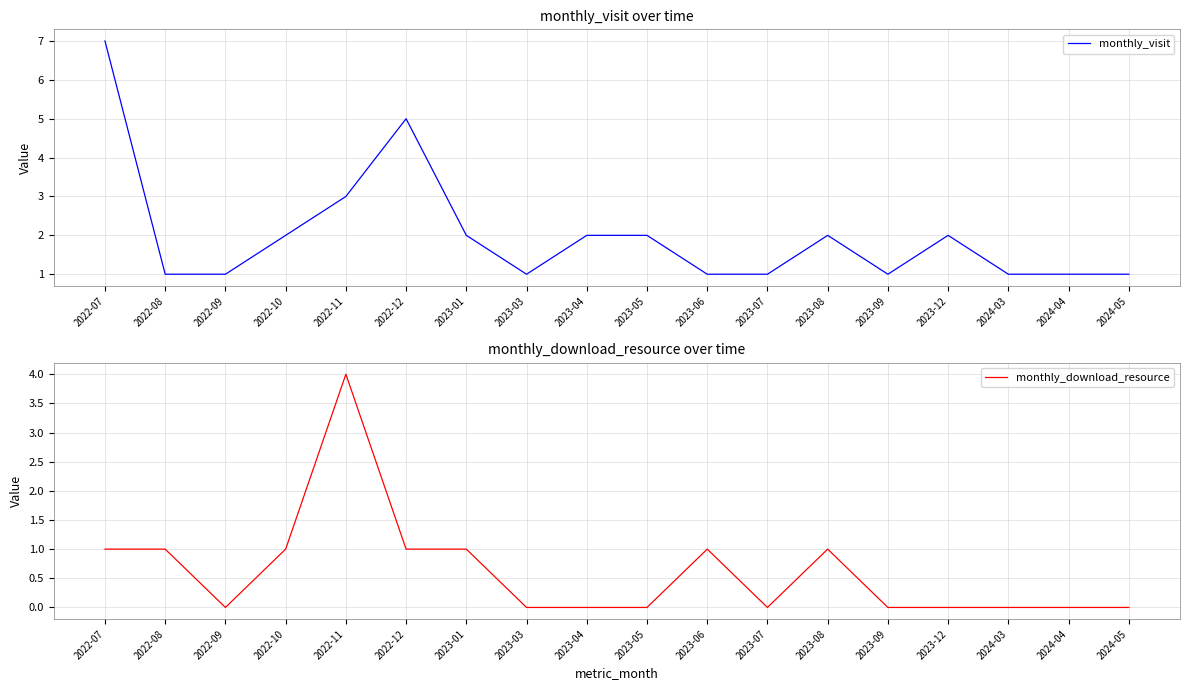

Reading left to right, what are all the values shown in this chart?

monthly_visit: 2022-07=7	2022-08=1	2022-09=1	2022-10=2	2022-11=3	2022-12=5	2023-01=2	2023-03=1	2023-04=2	2023-05=2	2023-06=1	2023-07=1	2023-08=2	2023-09=1	2023-12=2	2024-03=1	2024-04=1	2024-05=1
monthly_download_resource: 2022-07=1	2022-08=1	2022-09=0	2022-10=1	2022-11=4	2022-12=1	2023-01=1	2023-03=0	2023-04=0	2023-05=0	2023-06=1	2023-07=0	2023-08=1	2023-09=0	2023-12=0	2024-03=0	2024-04=0	2024-05=0